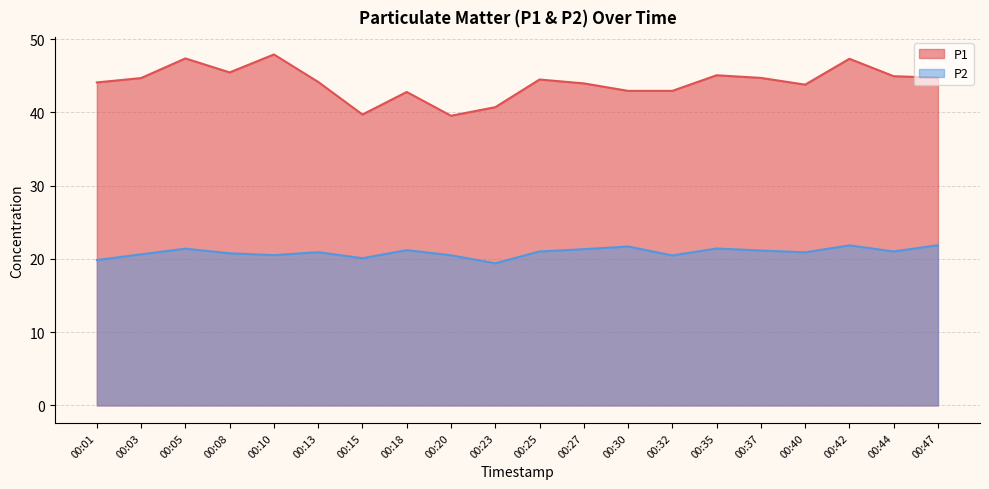

Which series has the largest total across all categories?

P1